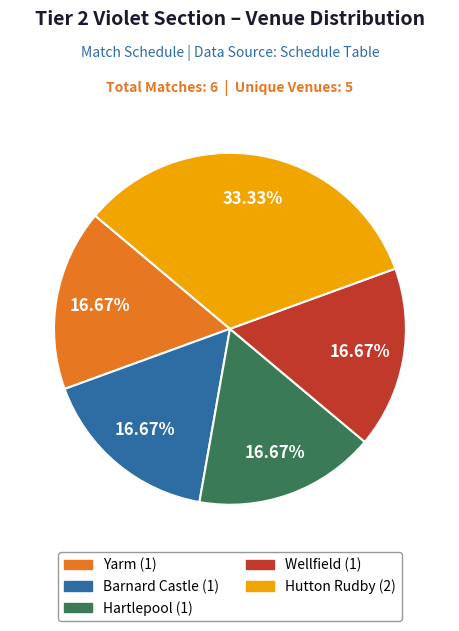

Does any single category account for the majority?

No